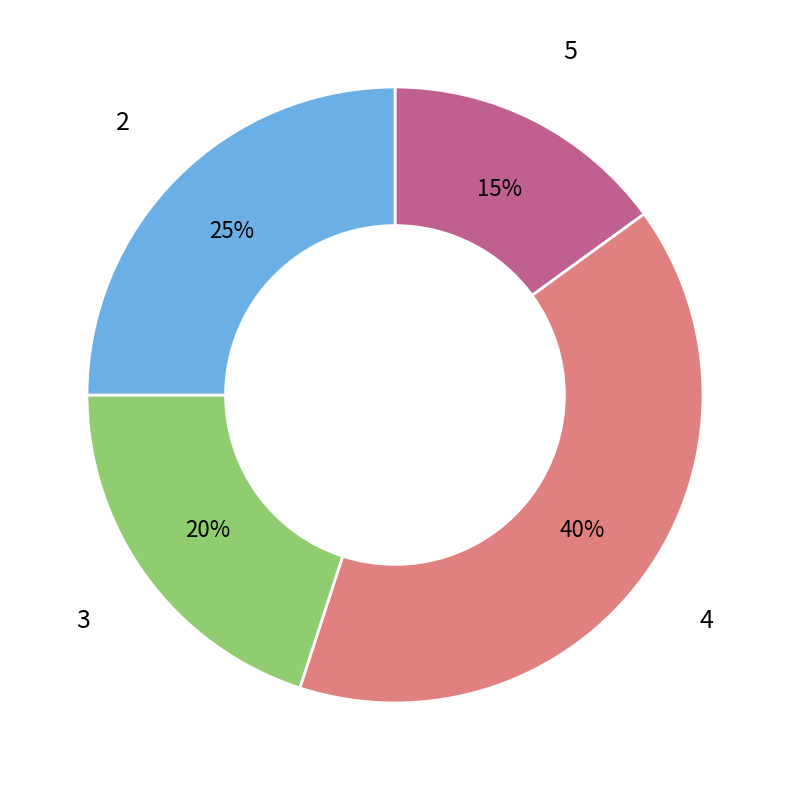

Which slice is the smallest?

5